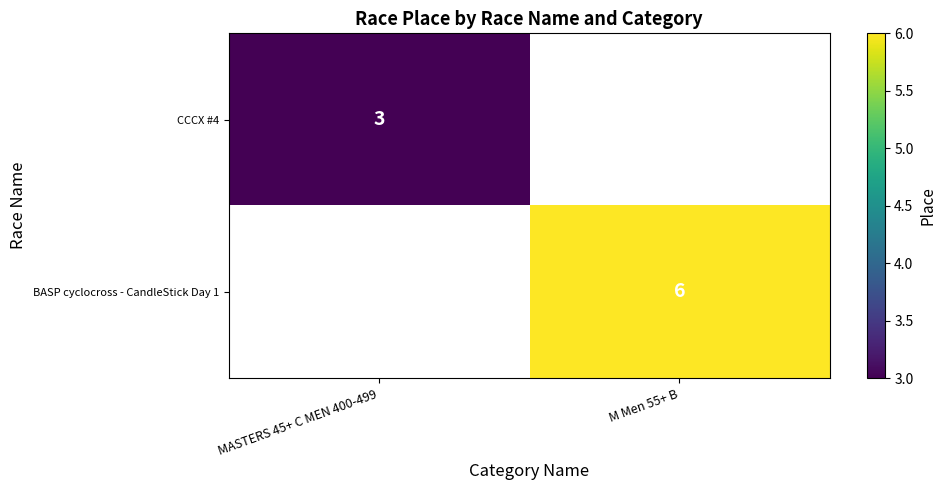

The CCCX #4 series shows 3 at MASTERS 45+ C MEN 400-499. True or false?

True